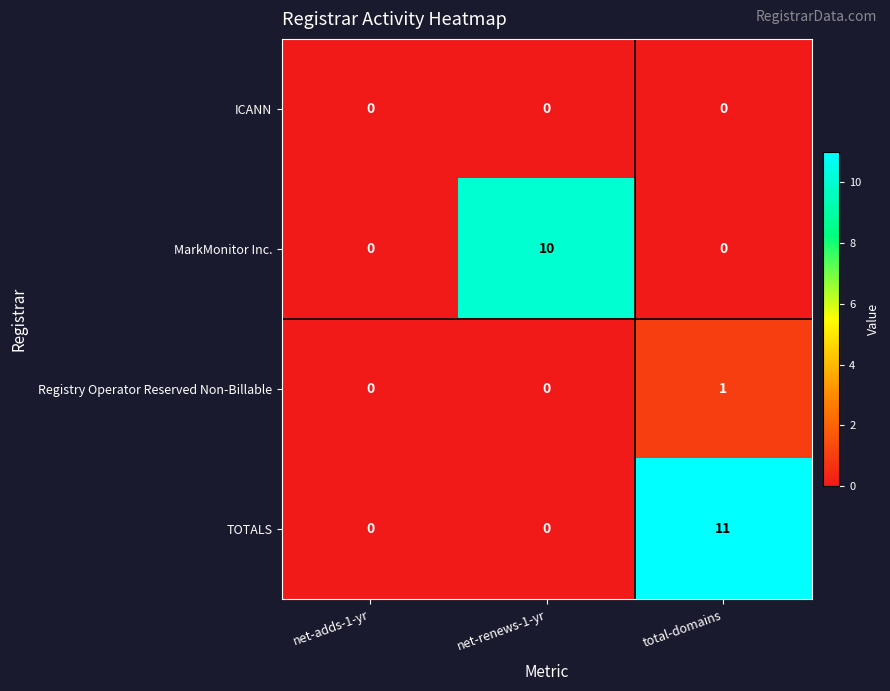

Which series has the largest total across all categories?

TOTALS